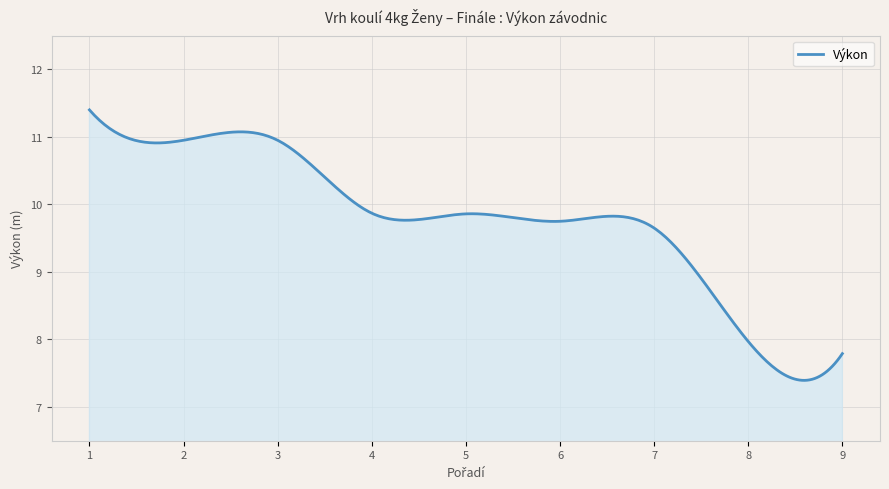

What is the minimum value shown in the chart?

7.4